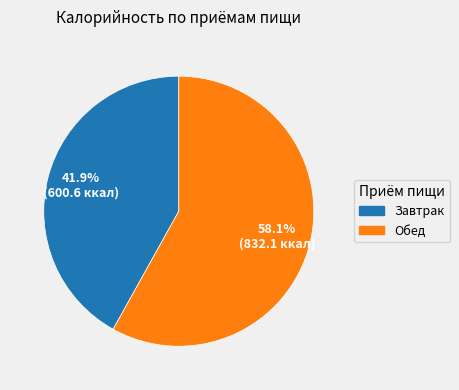

What percentage do Завтрак and Обед together represent?

100.0%